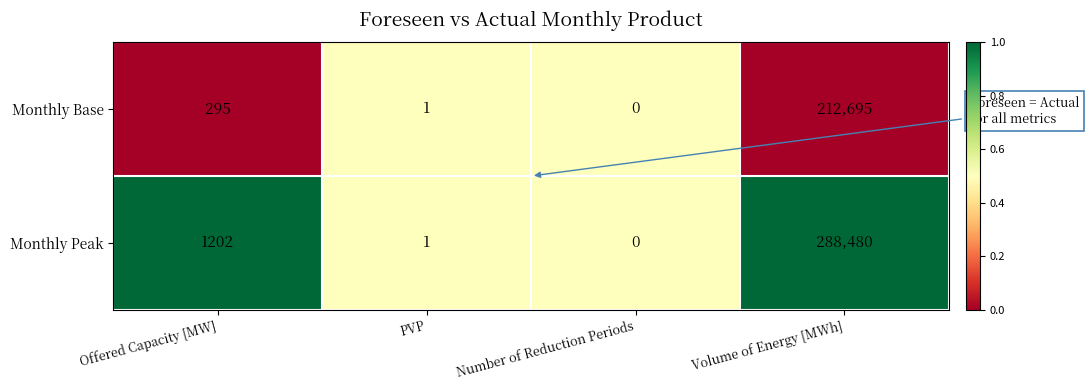

What is the sum of all Monthly Base values?

212991